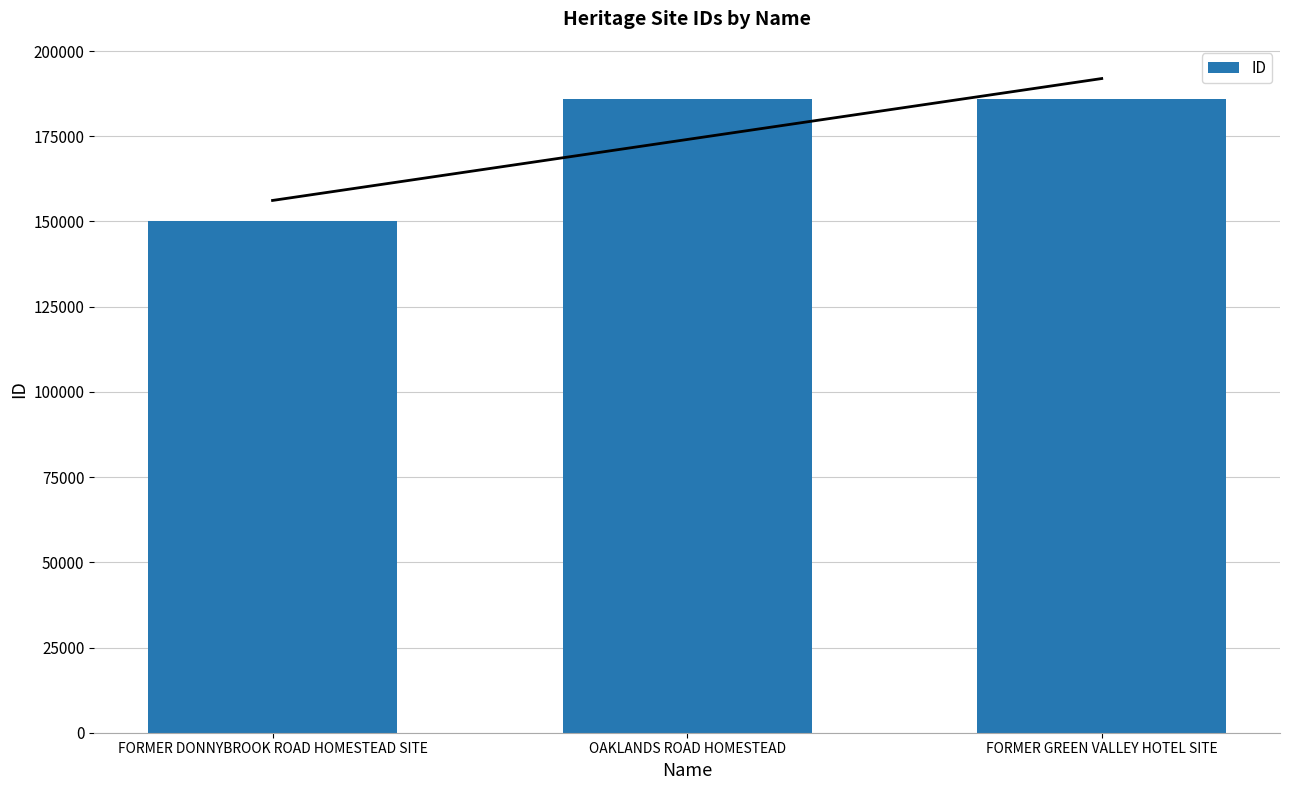

What is the greatest value displayed?

185972